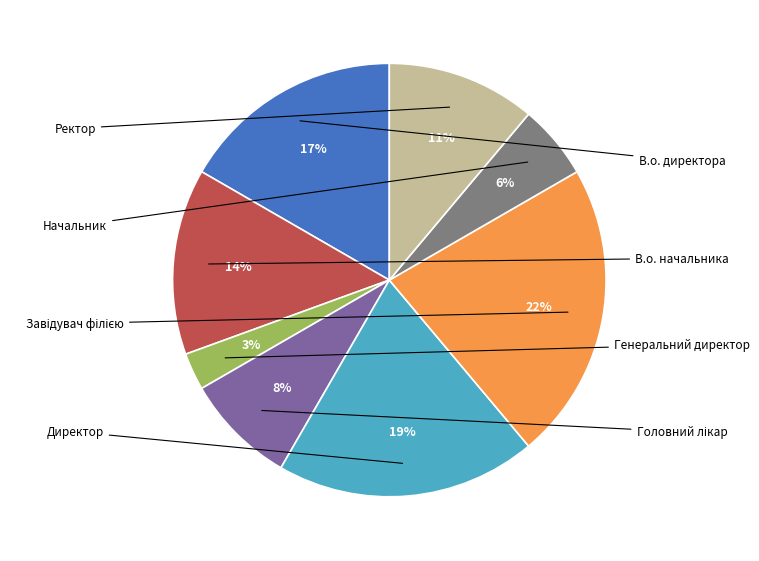

Is there a majority slice in this chart?

No